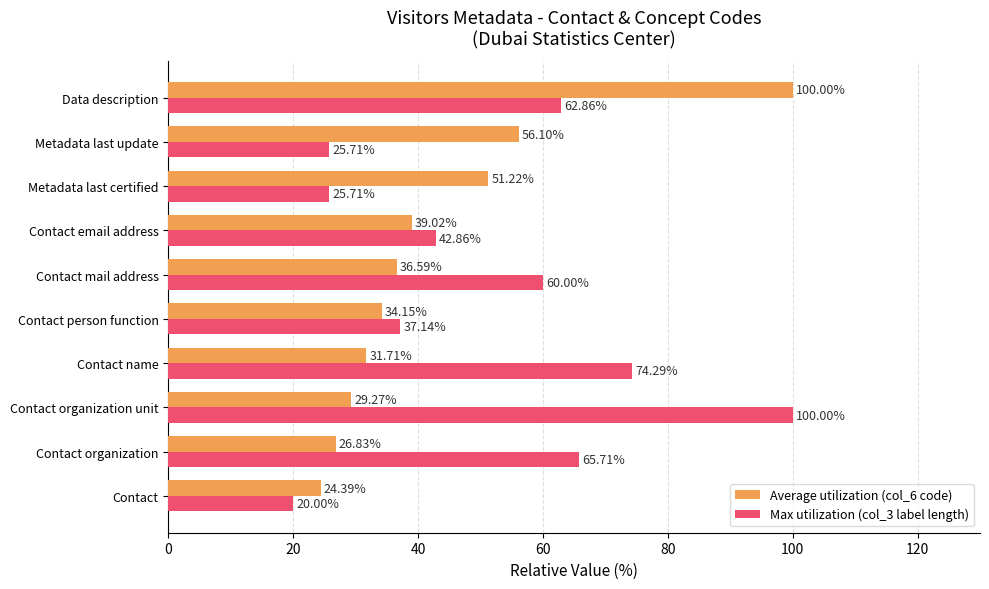

What is the difference between the maximum and minimum values in the Average utilization (col_6 code) series?

75.6